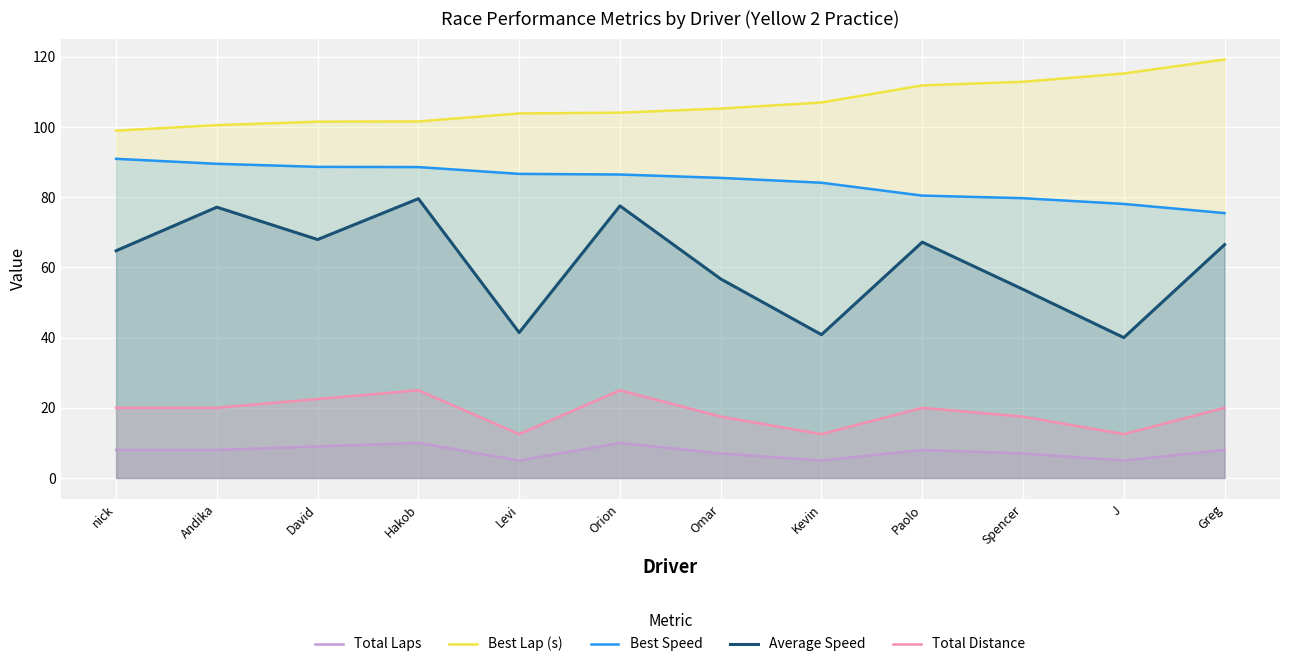

What is the difference between the Total Laps values at Omar and nick?

1.0